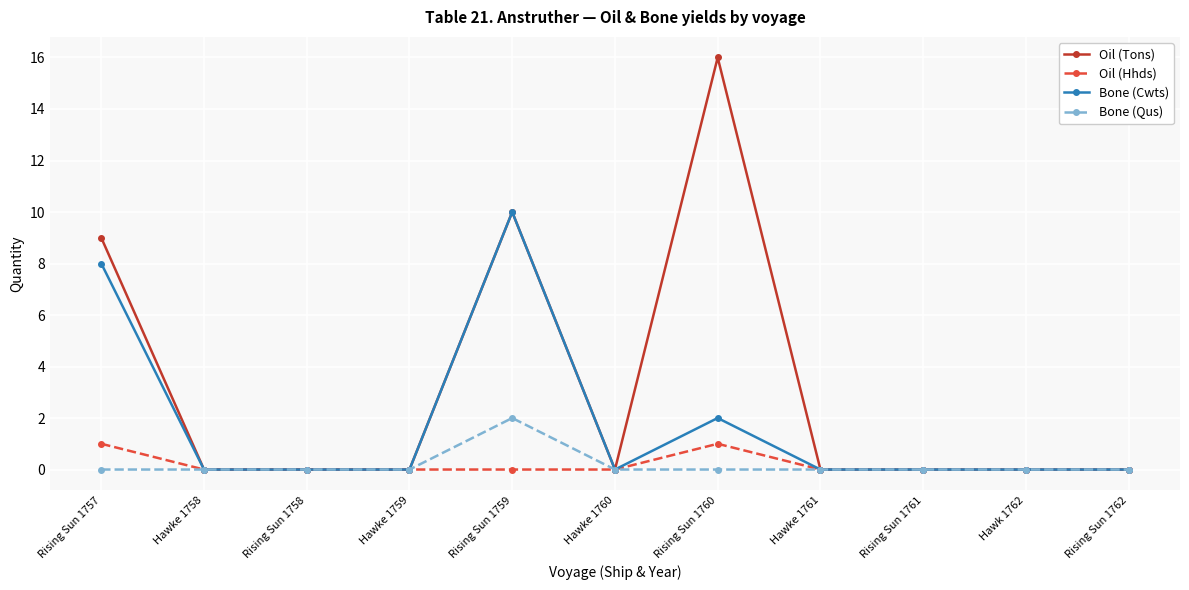

How many distinct data groups are displayed?

4